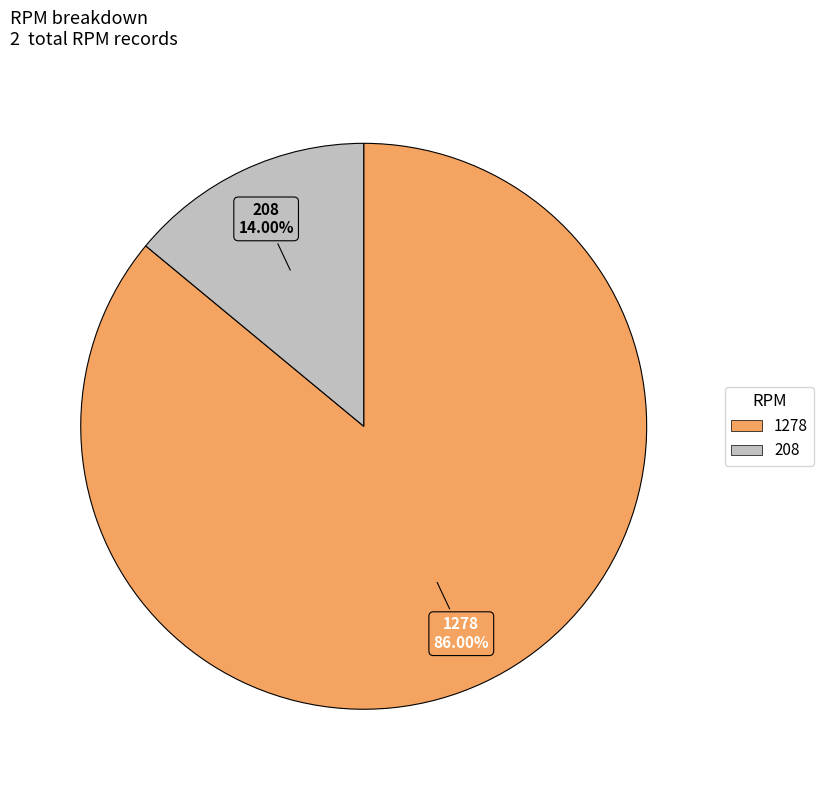

Is there a majority slice in this chart?

Yes